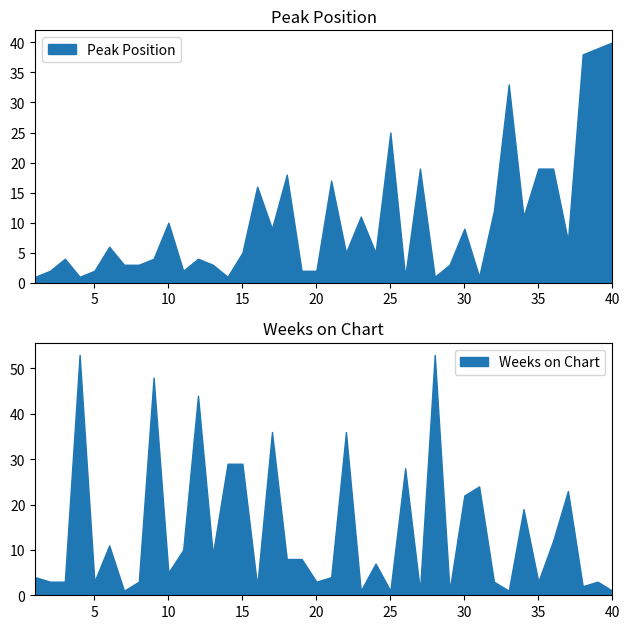

What is the minimum value shown in the chart?

1